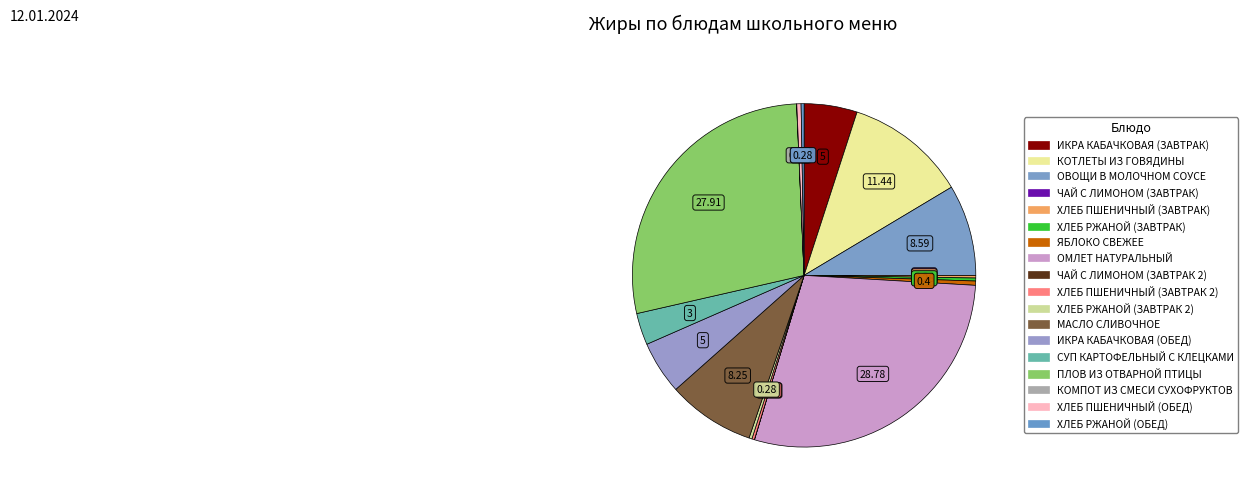

Does КОТЛЕТЫ ИЗ ГОВЯДИНЫ represent more than half of the total?

No